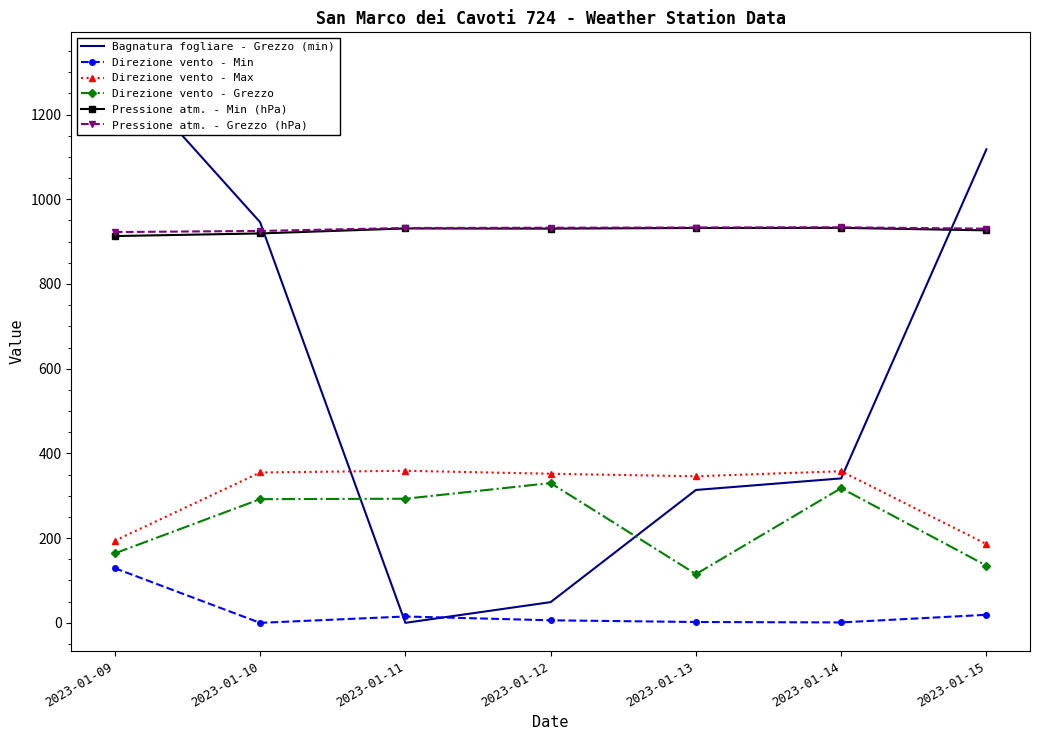

Where do Direzione vento - Grezzo and Bagnatura fogliare - Grezzo (min) first cross each other?

2023-01-10 and 2023-01-11